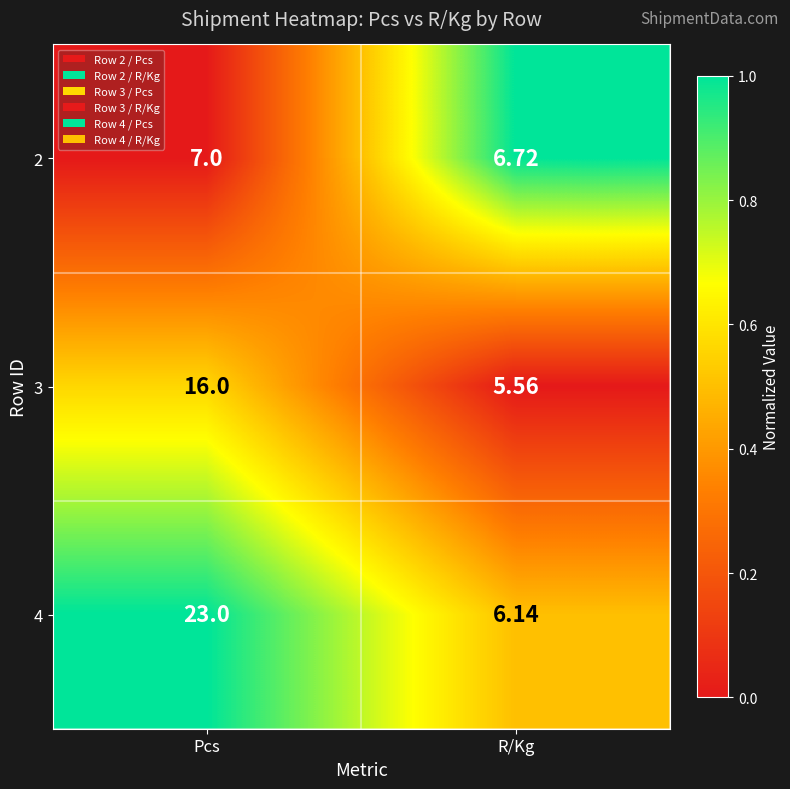

Between Pcs and R/Kg, which series saw the biggest shift?

4